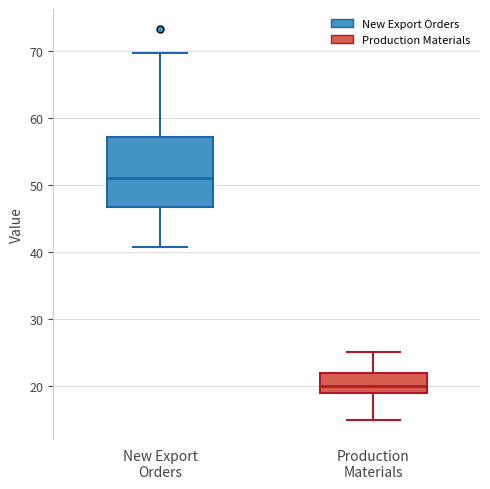

Where is the lower edge of the box for New Export Orders on the y-axis? The values are not printed on the chart, so give them approximately, as read against the axis.

47